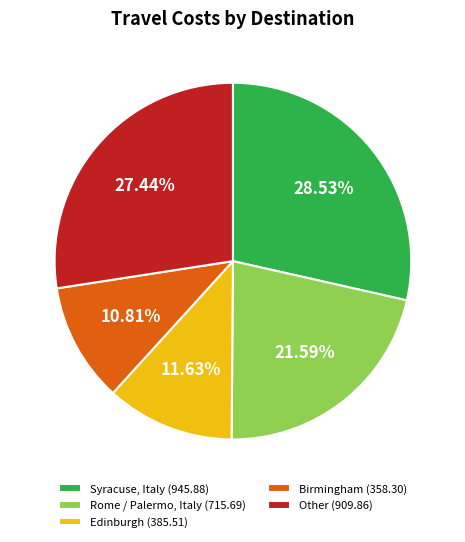

What is the largest slice in the pie chart?

Syracuse, Italy (945.88)